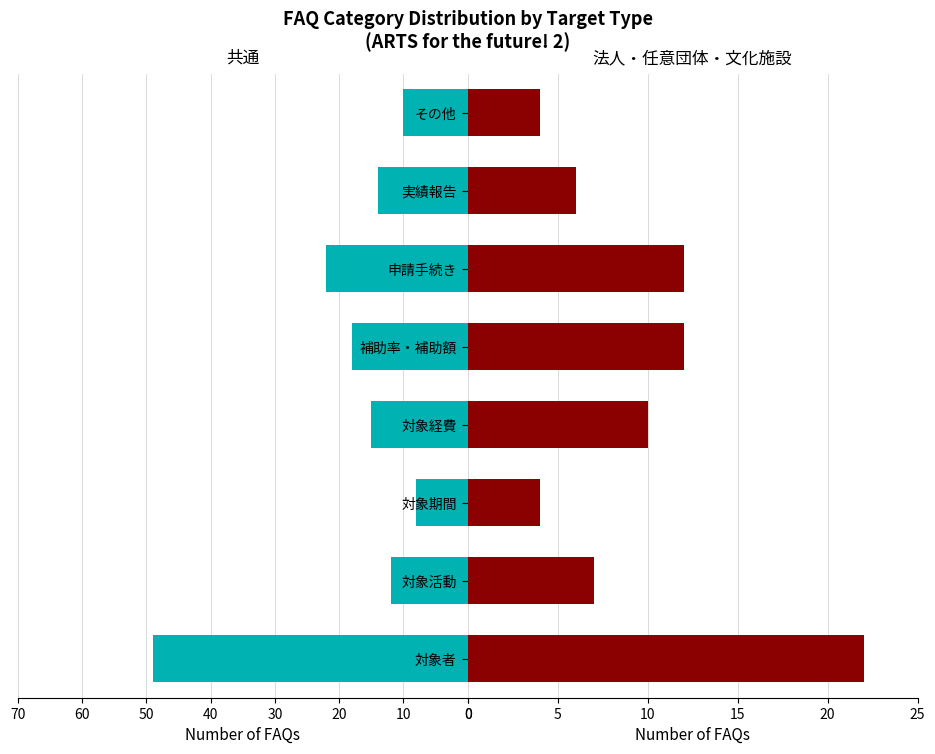

What is the total value across all series at 対象経費?

25